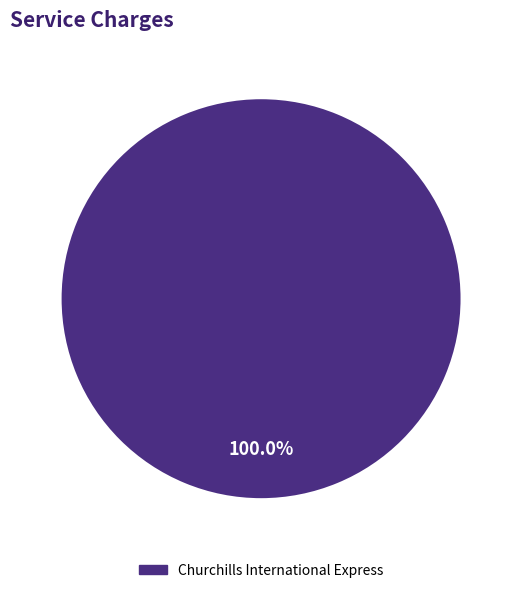

Does any single category account for the majority?

Yes